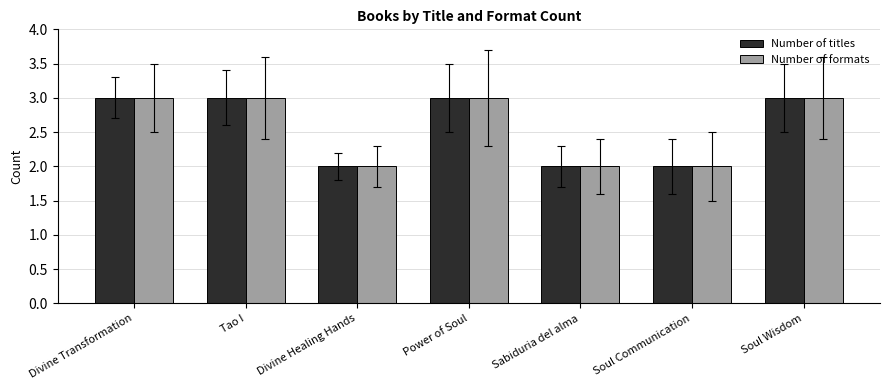

What are all the series names shown in the legend?

Number of titles, Number of formats